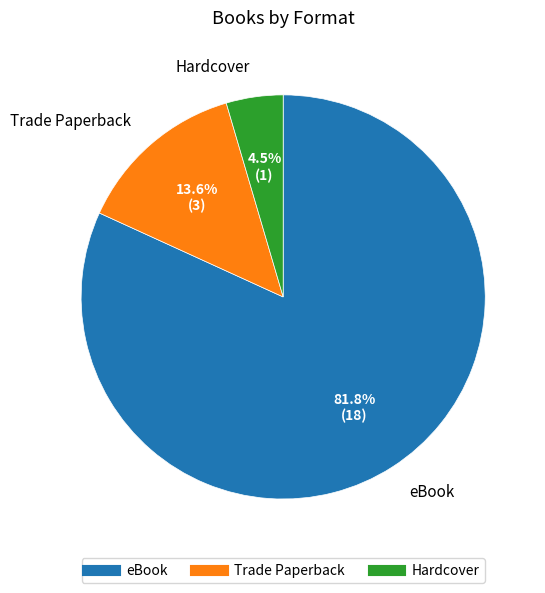

To the nearest percent, what percentage of the pie is eBook?

82%